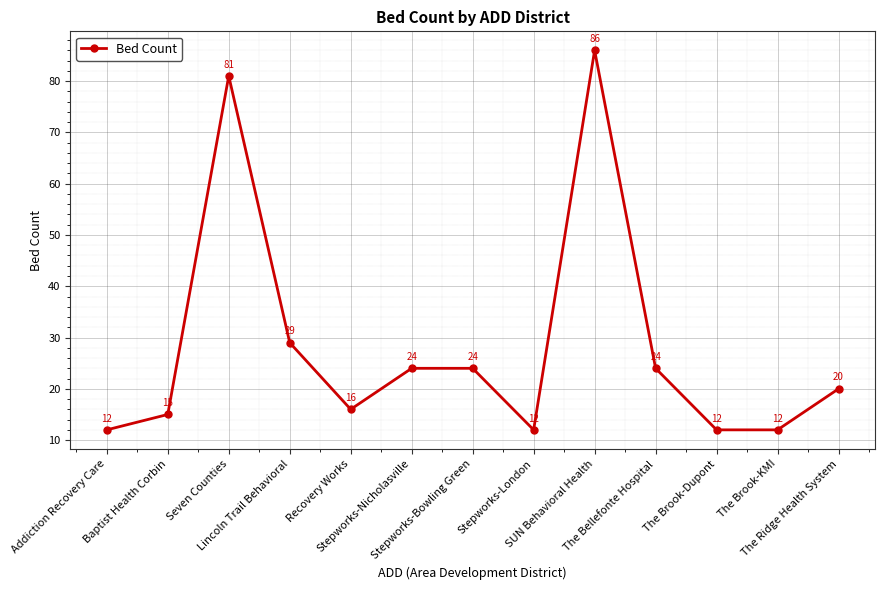

How many values are below 20?

6